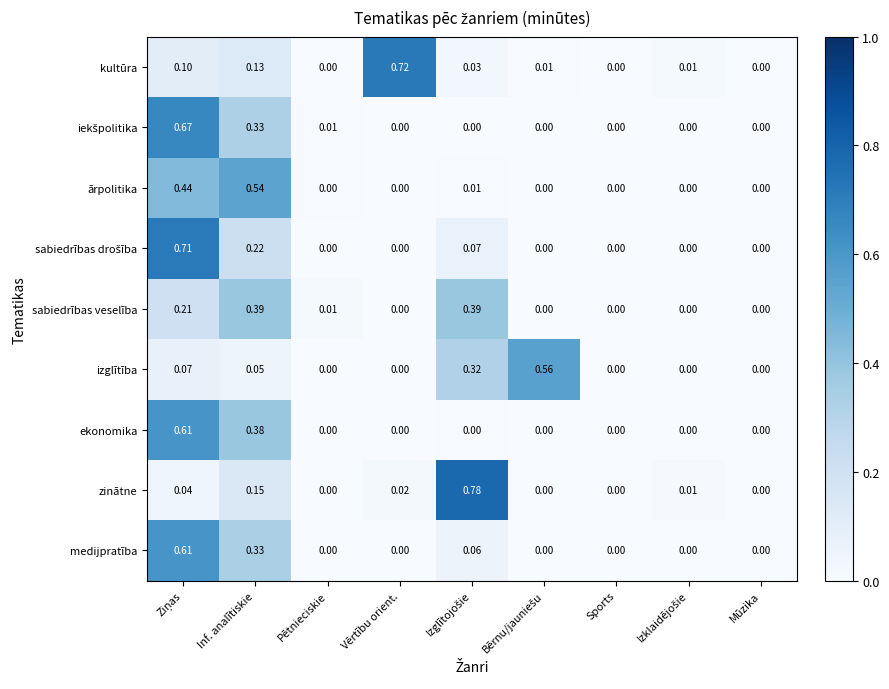

Which series has the largest range (max minus min)?

zinātne